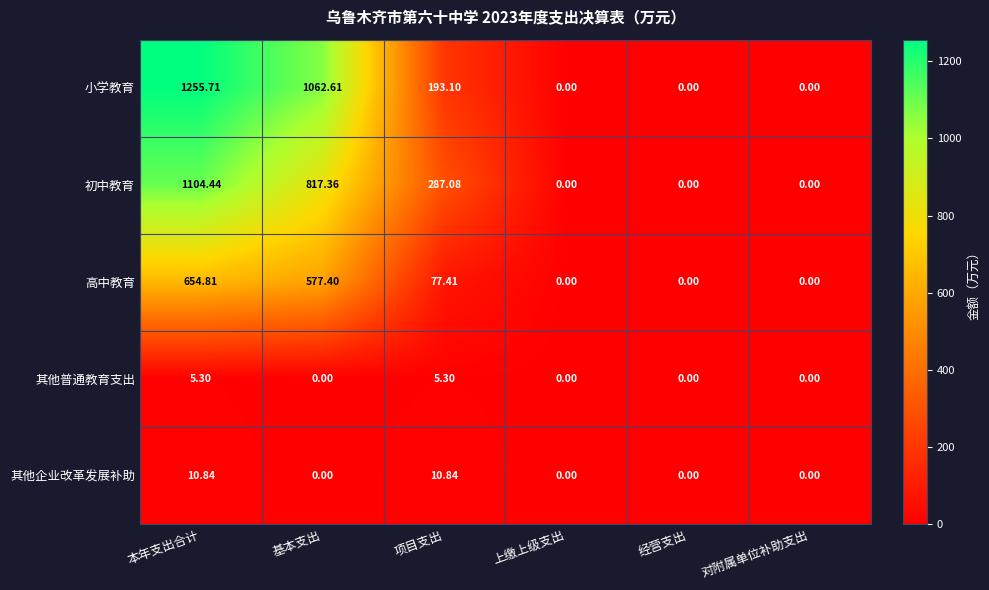

Is the value of 小学教育 at 对附属单位补助支出 greater than the value of 高中教育 at 项目支出?

No